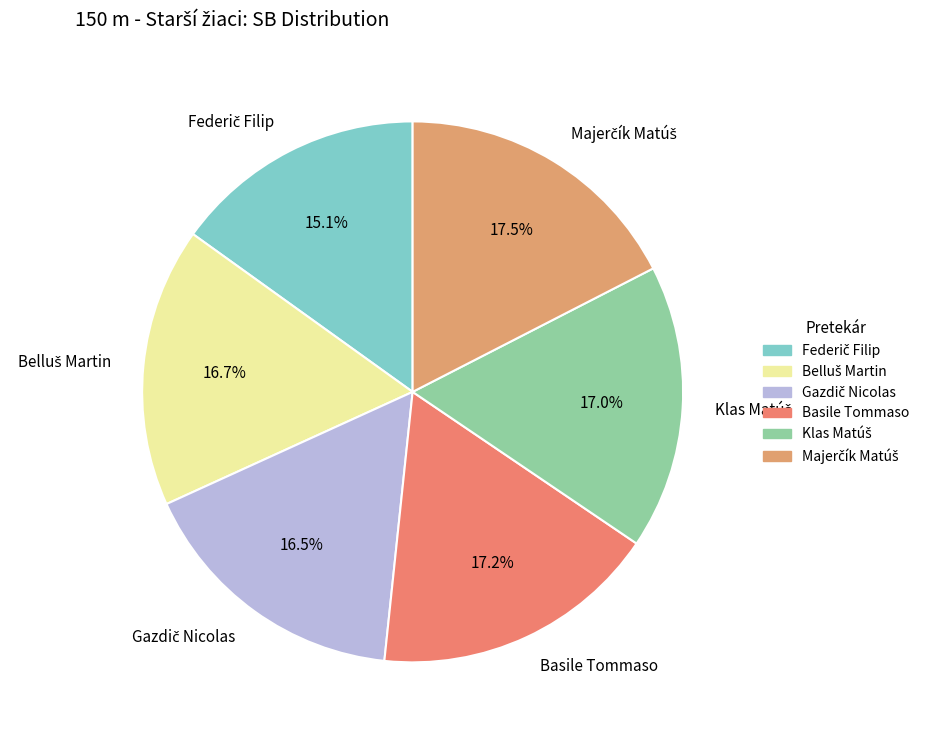

Does any single category account for the majority?

No